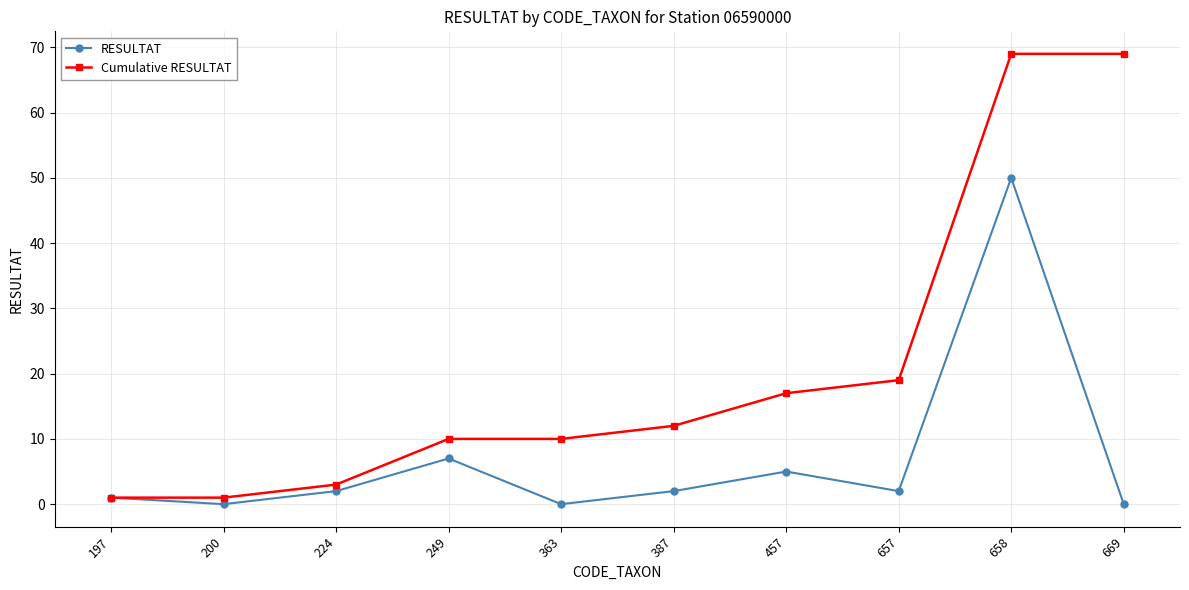

How many data points in Cumulative RESULTAT are less than 12?

5